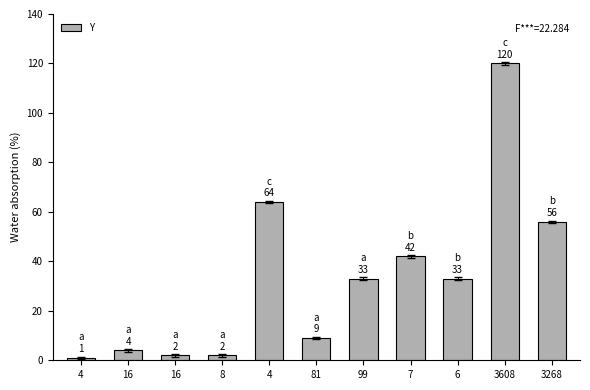

Does the chart contain stacked bars?

No